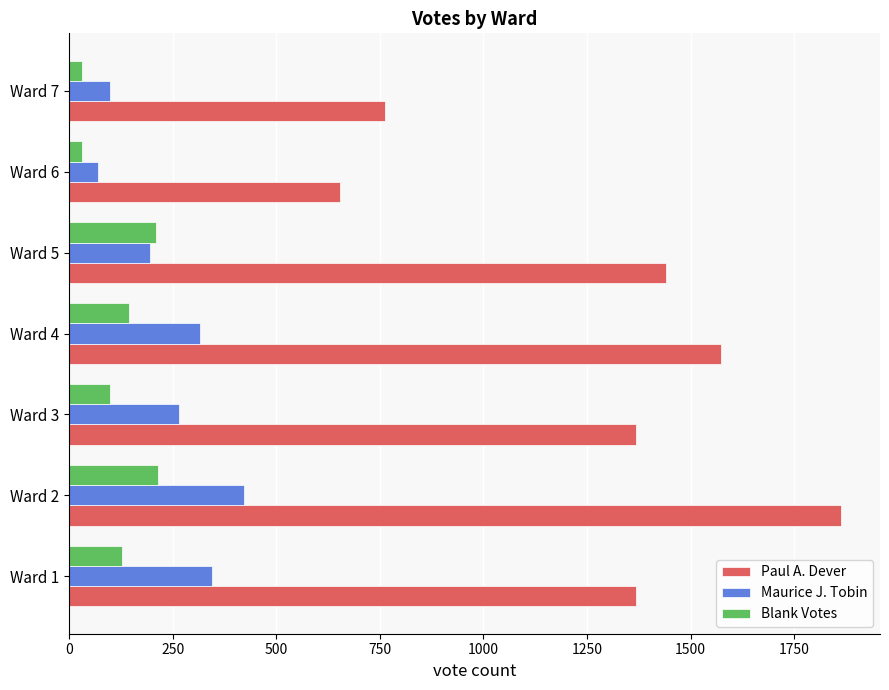

What is the maximum value shown in the chart?

1864